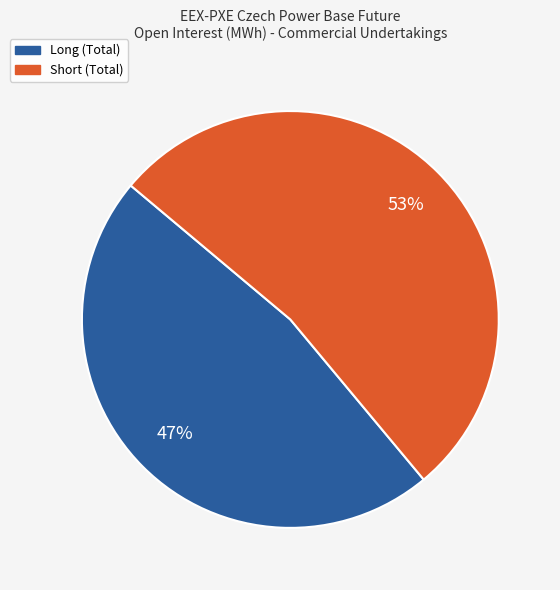

Rank the categories by value from lowest to highest.

Long (Total), Short (Total)